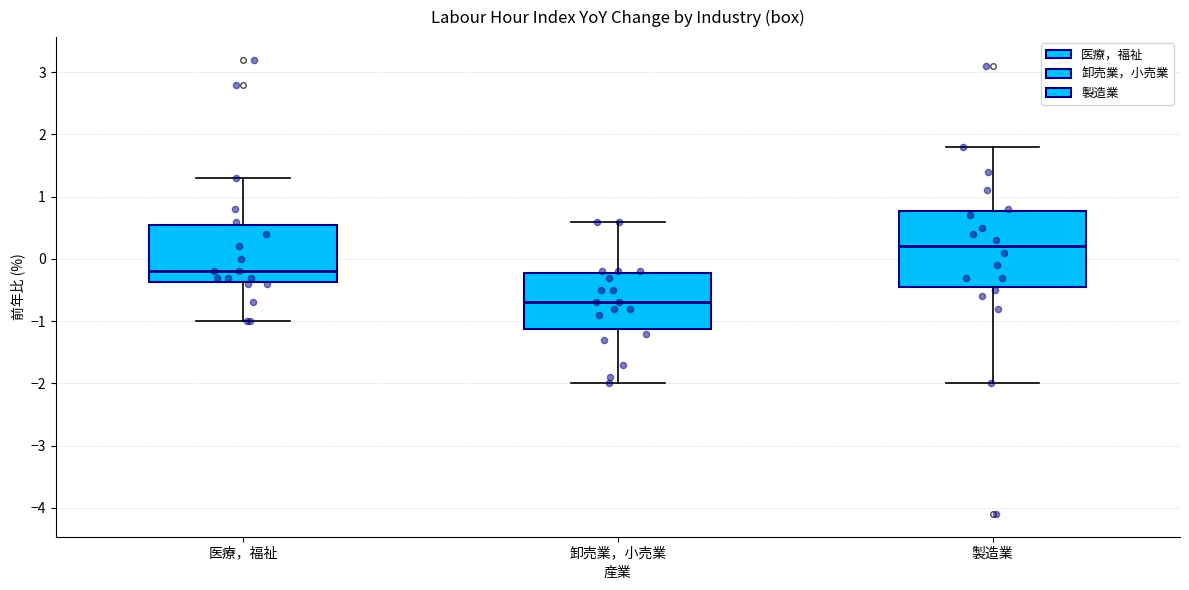

Reading left to right, transcribe this box plot: for each box, give where its median line is, the range the box spans, and where its two whiskers end, as read against the y-axis. The values are not printed on the chart, so give them approximately, as read against the axis.

医療，福祉: median -0.2, box -0.4 to 0.6, whiskers -1.0 to 1.3
卸売業，小売業: median -0.7, box -1.1 to -0.2, whiskers -2.0 to 0.6
製造業: median 0.2, box -0.4 to 0.8, whiskers -2.0 to 1.8